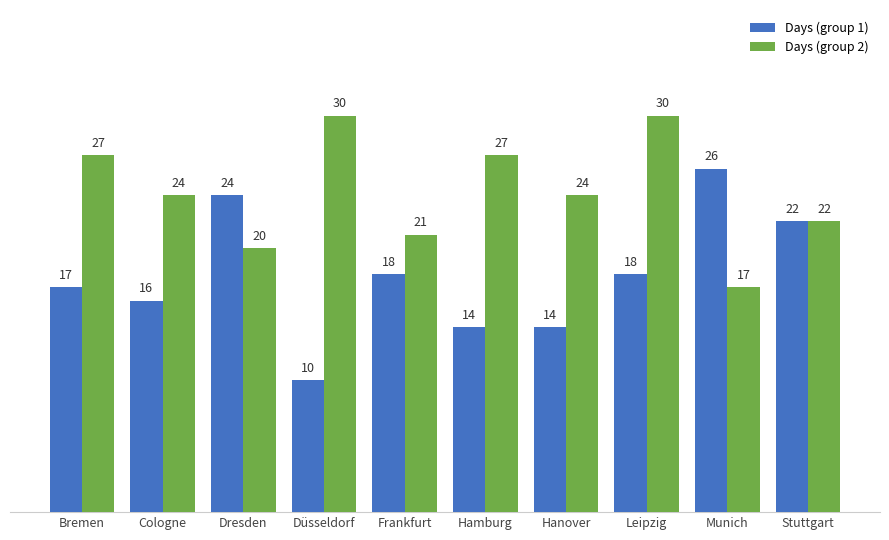

How many values in the Days (group 1) series are below 18?

5